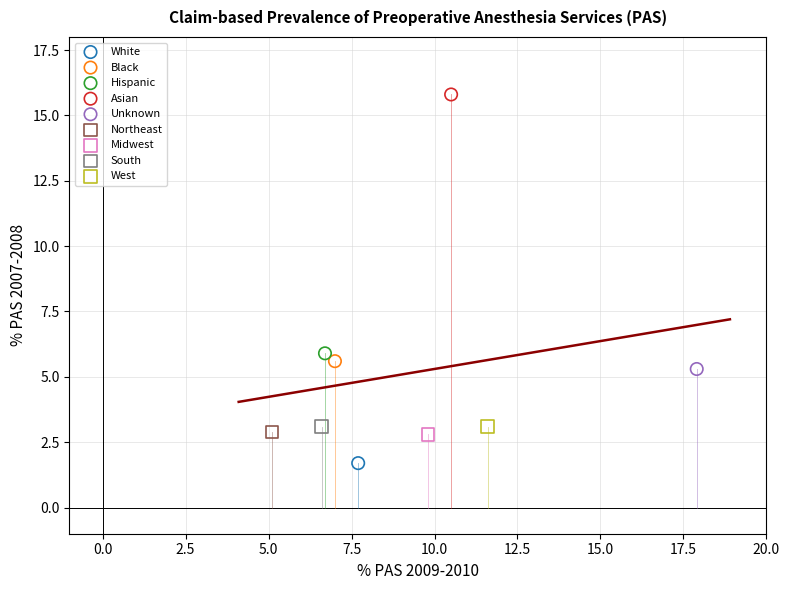

What are all the series names shown in the legend?

White, Black, Hispanic, Asian, Unknown, Northeast, Midwest, South, West